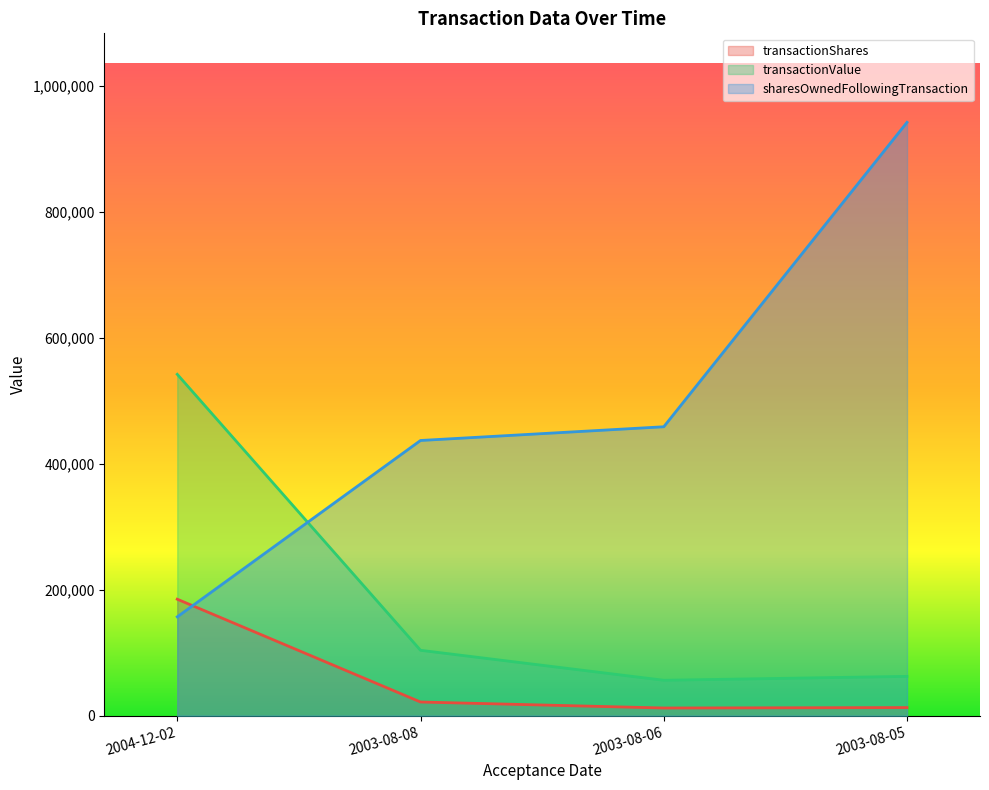

Reading left to right, extract all data points from this chart.

transactionShares: 185000	21784	12266	12950
transactionValue: 542050	103888	56273	62479
sharesOwnedFollowingTransaction: 157000	437000	458784	942100